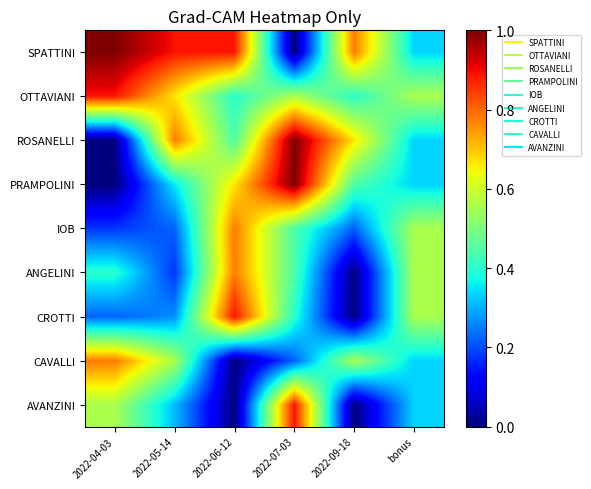

How many categories are shown in the chart?

6